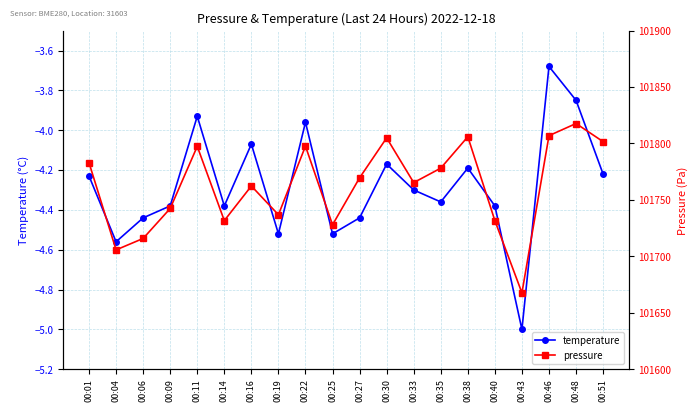

At which category does pressure reach its first local valley?

00:04